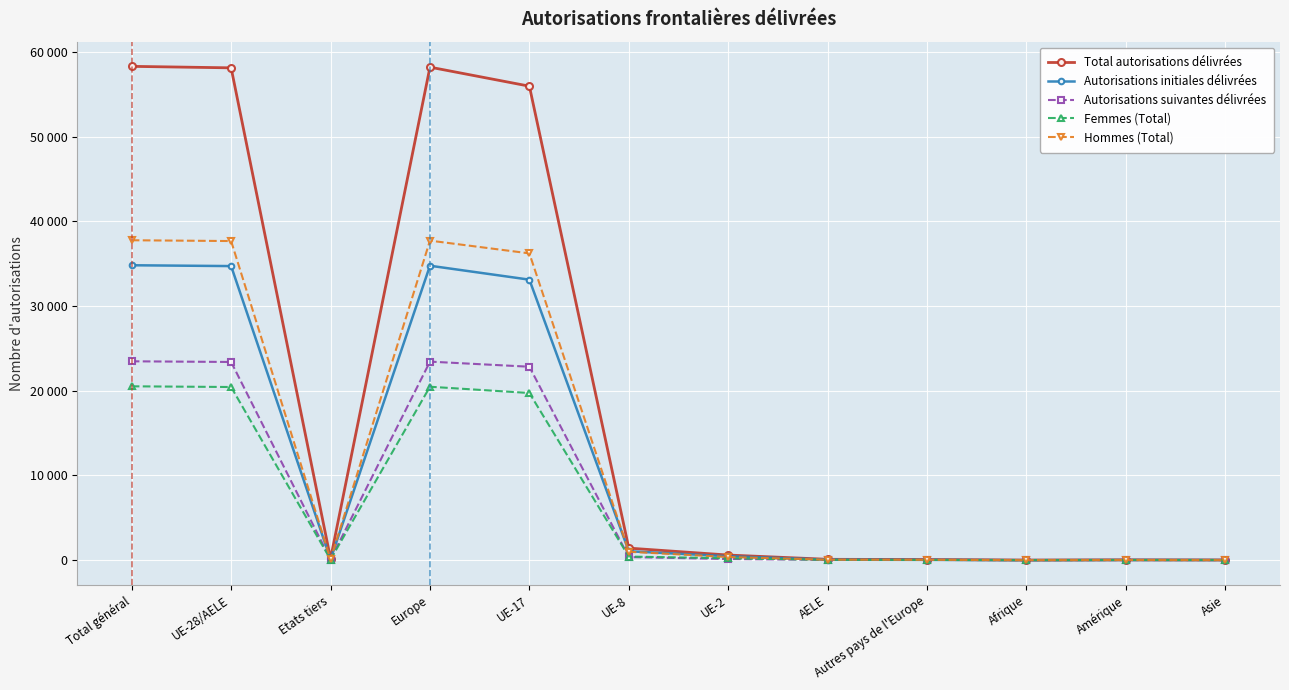

Is this an area chart (filled region under the line)?

No